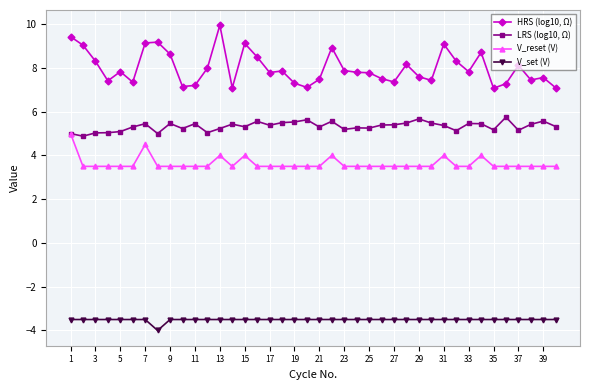

List the series in order of their peak value, highest first.

HRS (log10, Ω), LRS (log10, Ω), V_reset (V), V_set (V)